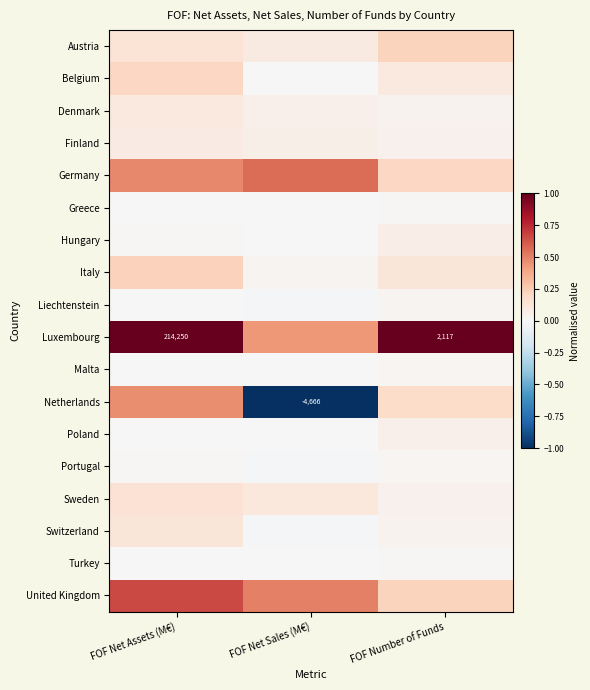

How many values in the Netherlands series exceed 0?

2